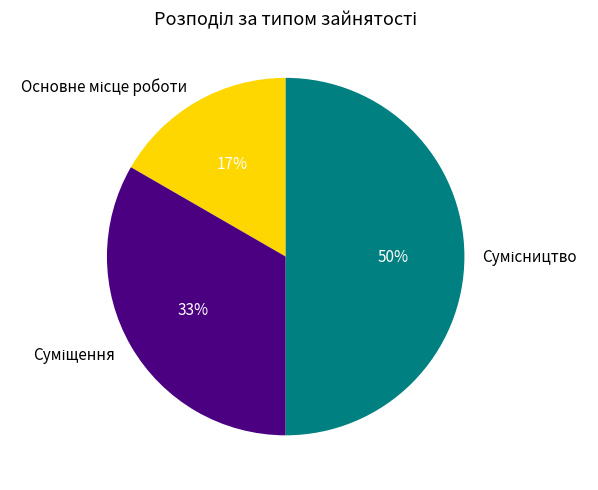

To the nearest percent, what is the difference between the largest and smallest slice percentages?

33%